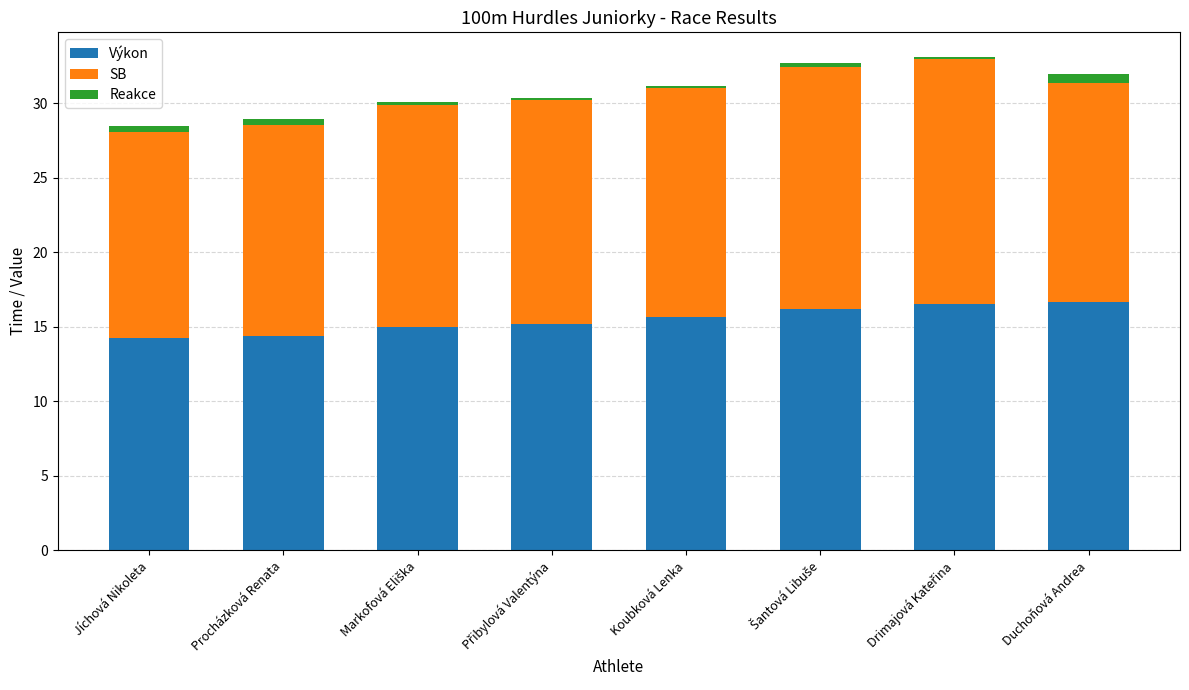

Is it true that Výkon equals 21.2 at Procházková Renata?

False